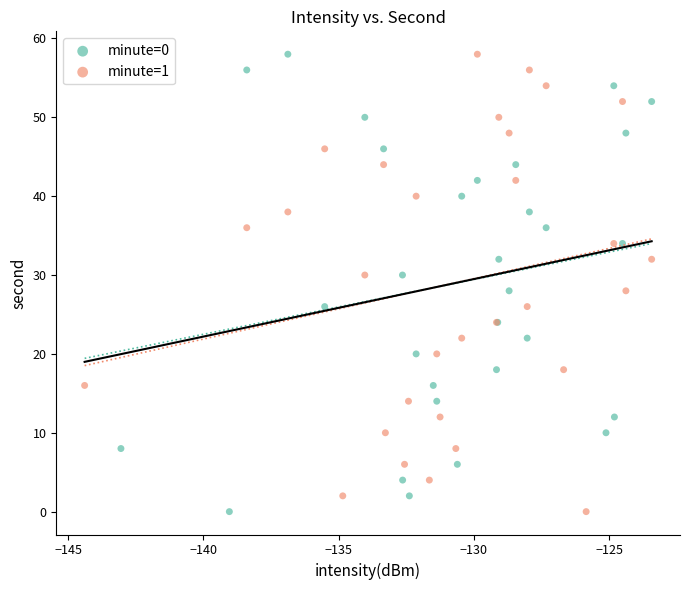

What are all the series names shown in the legend?

minute=0, minute=1